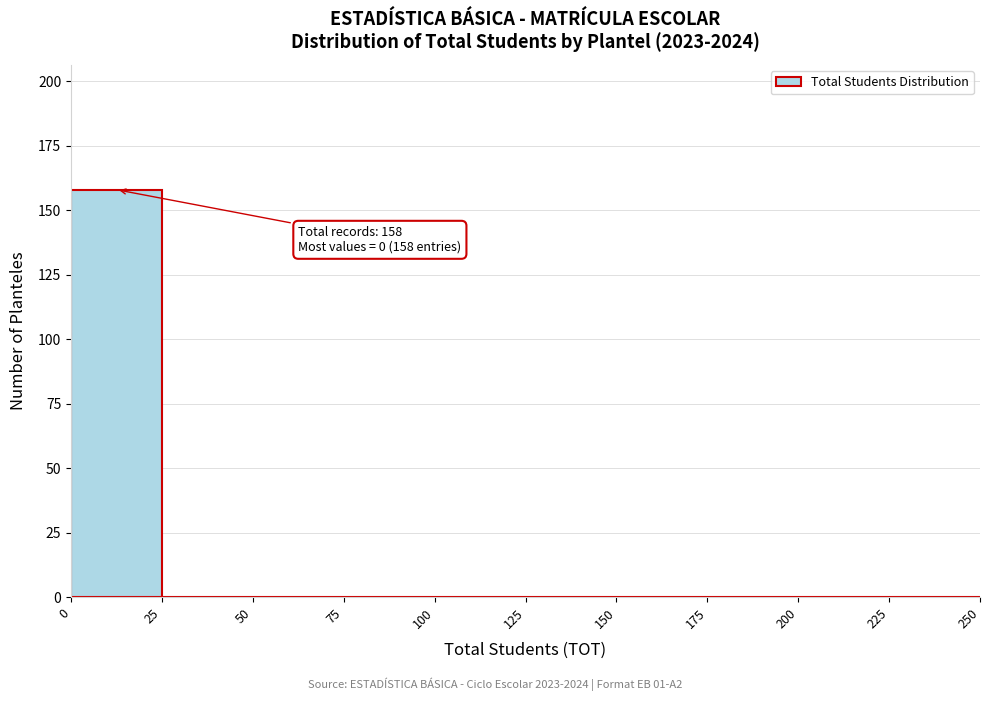

Over which range of the x-axis is the bar tallest?

0 to 25